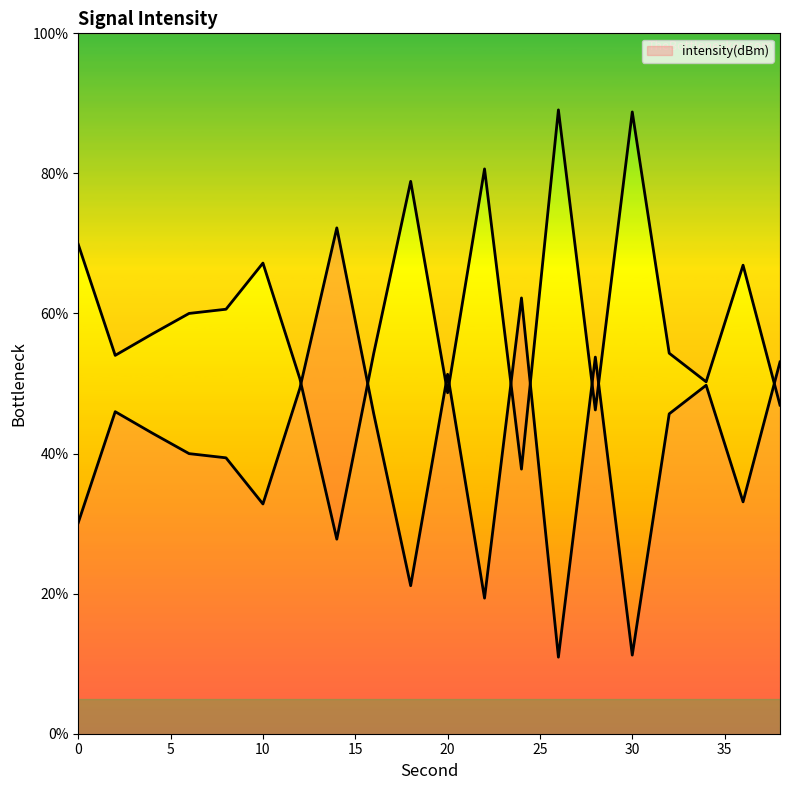

Does the chart display data point markers on the line(s)?

No